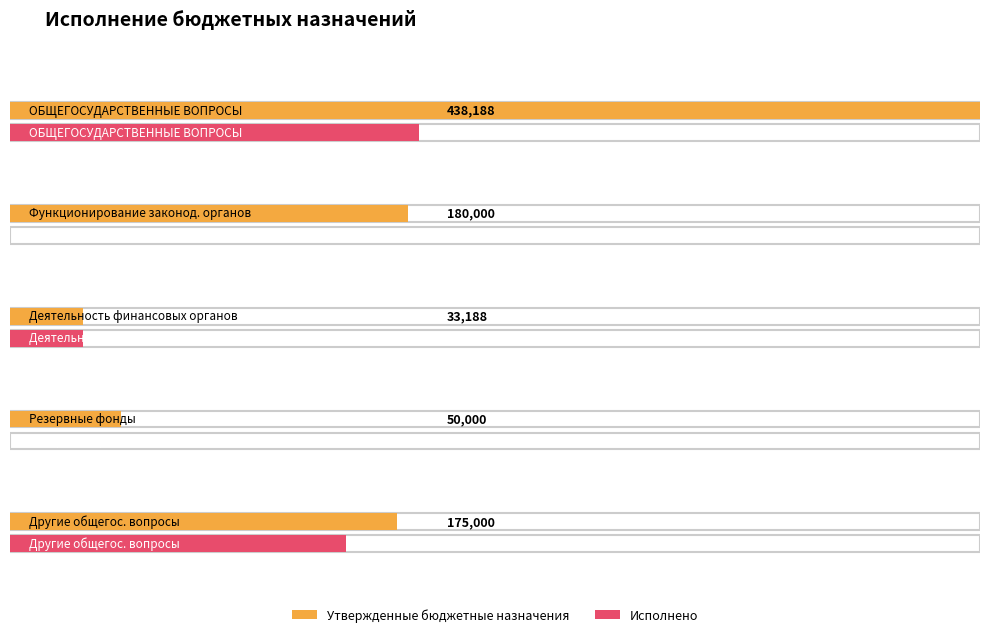

How many data points does each series have?

5